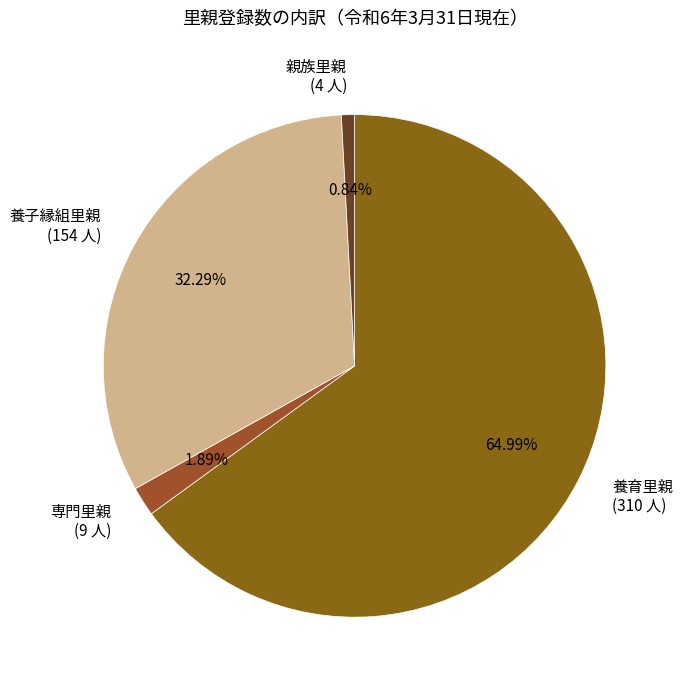

To the nearest percent, what is the average slice percentage?

25%